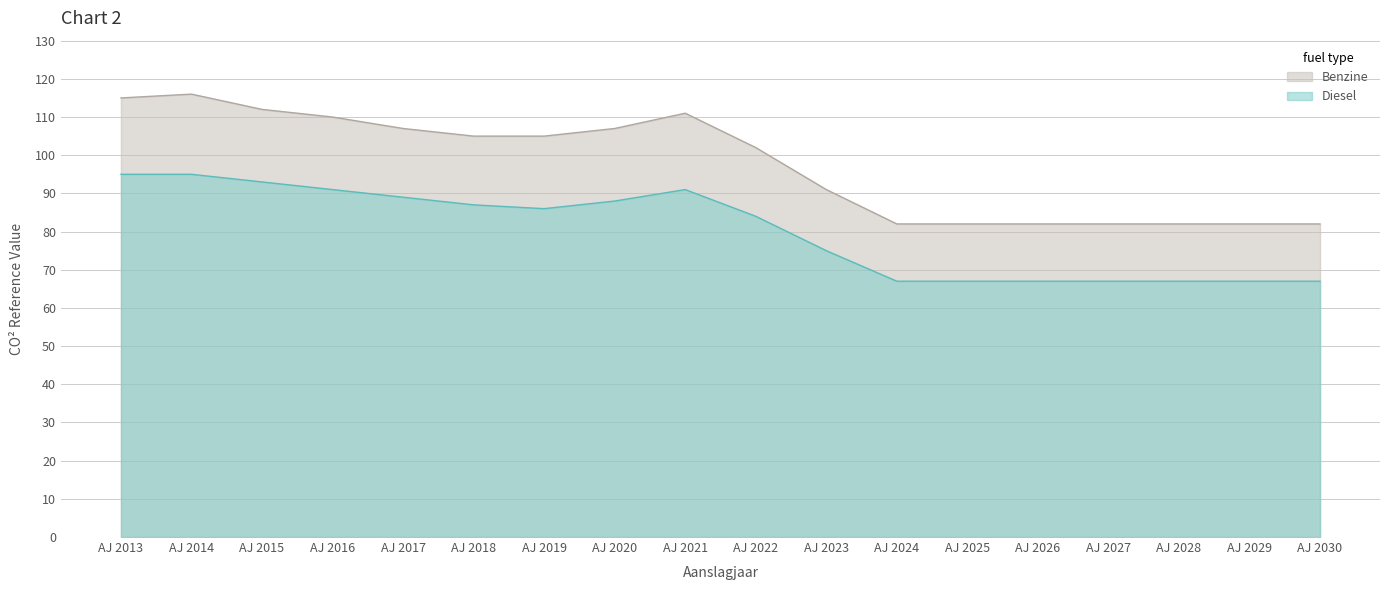

Does the chart have visible grid lines?

Yes